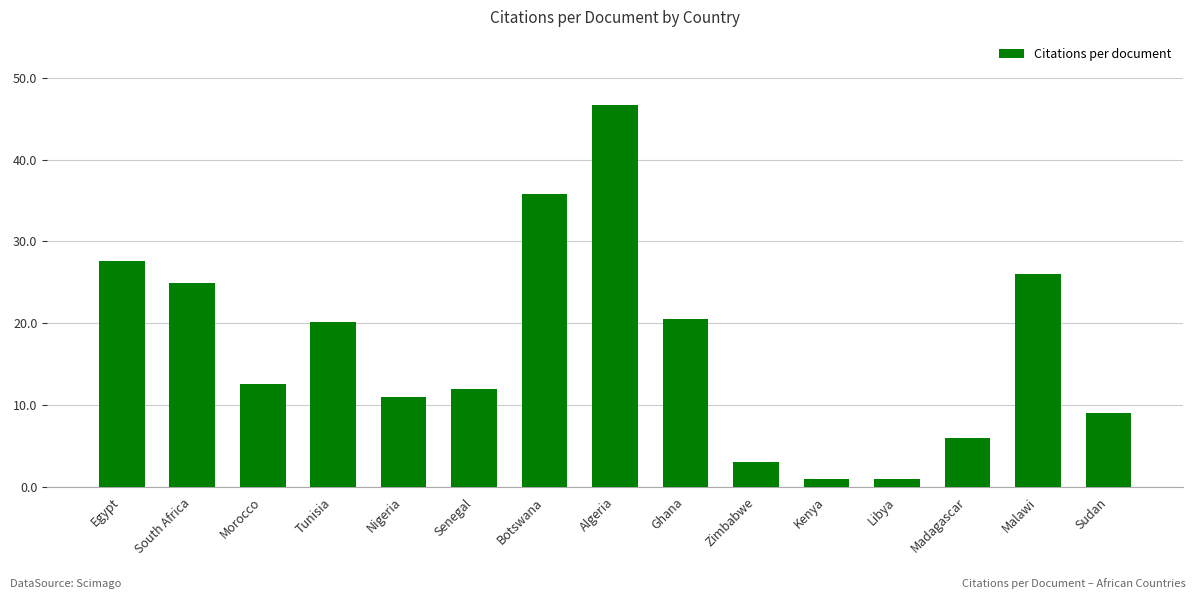

Between Senegal and Malawi, which is larger?

Malawi